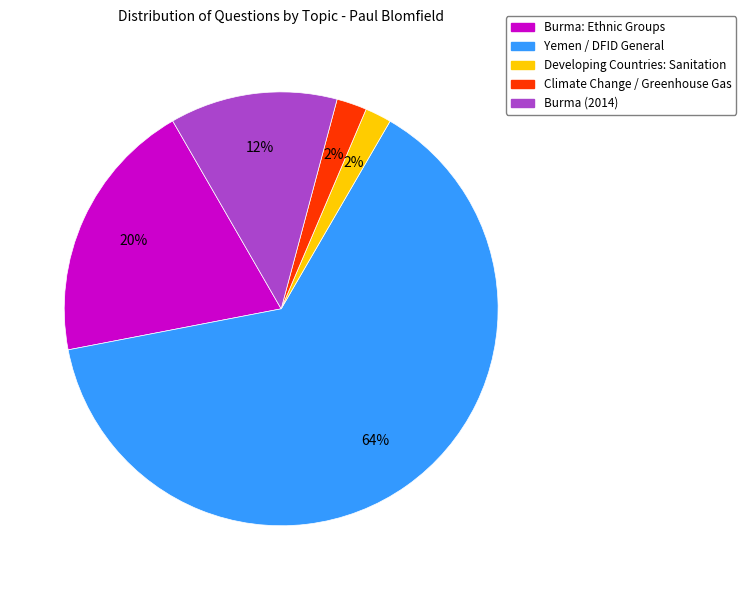

Does any single category account for the majority?

Yes